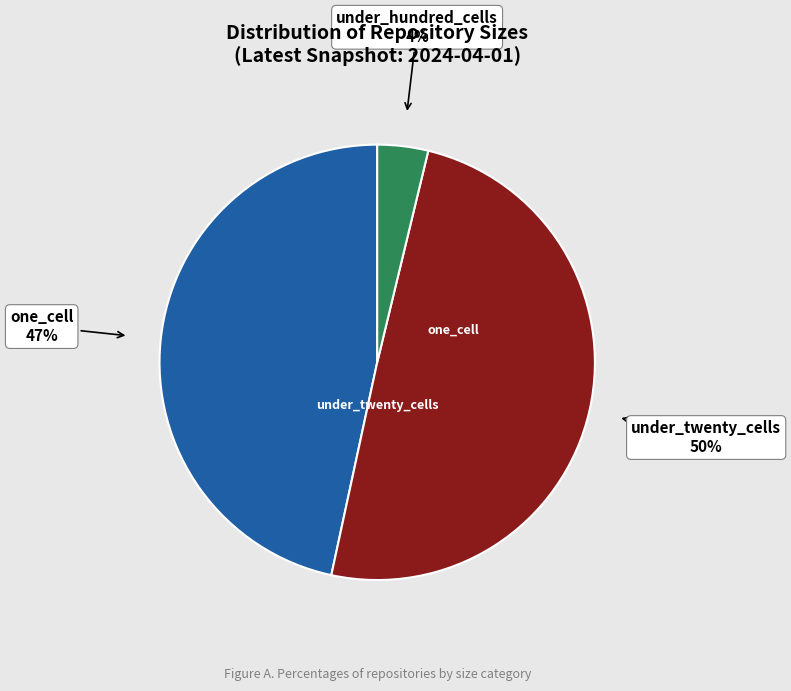

To the nearest percent, what is the difference between the largest and smallest slice percentages?

46%